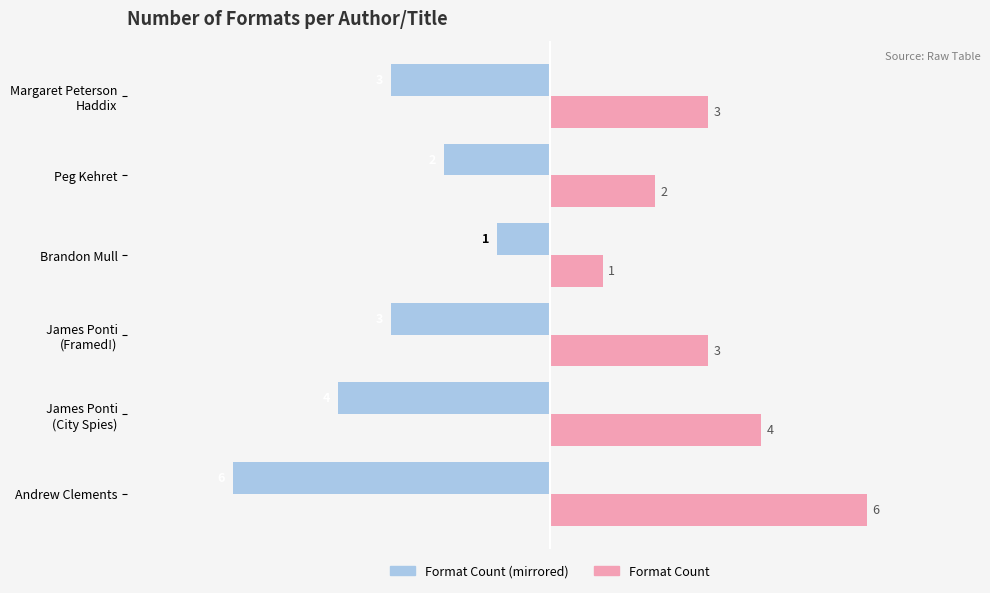

At which category does the chart reach its minimum across all series?

Andrew Clements